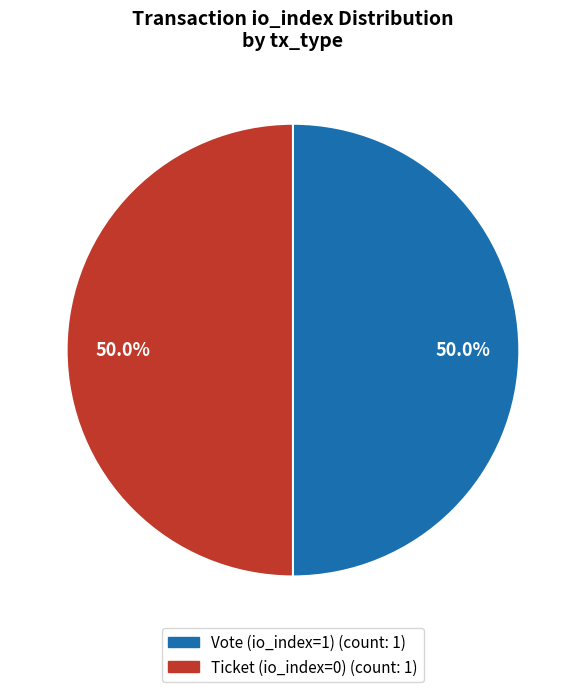

Count the number of slices in the pie.

2